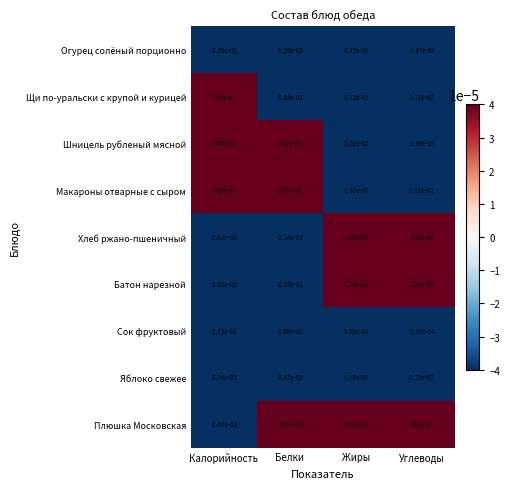

At which category is the sum across all series the highest?

Углеводы